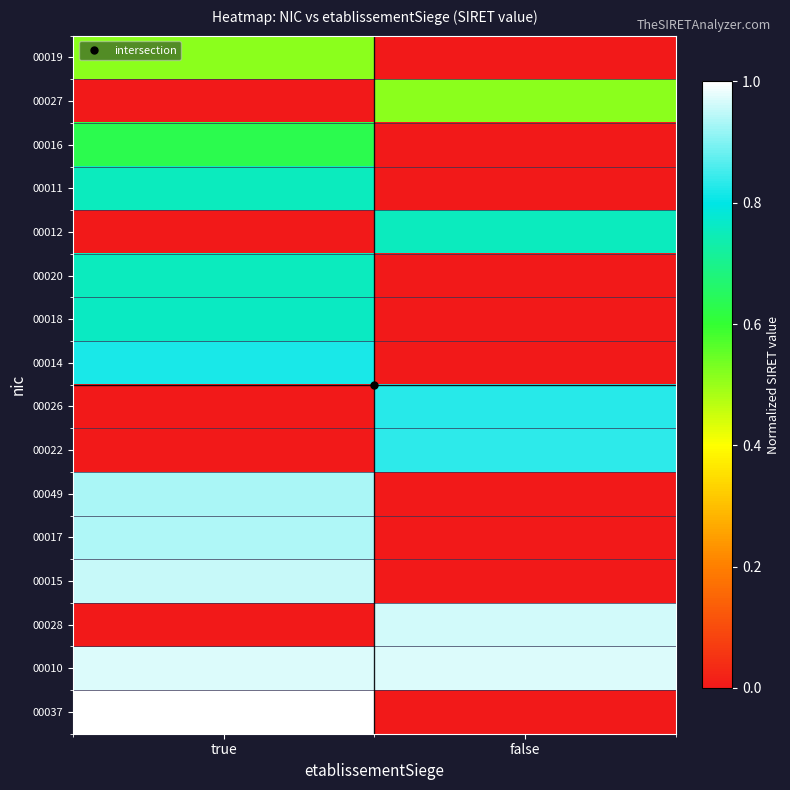

At which category is the sum across all series the highest?

true